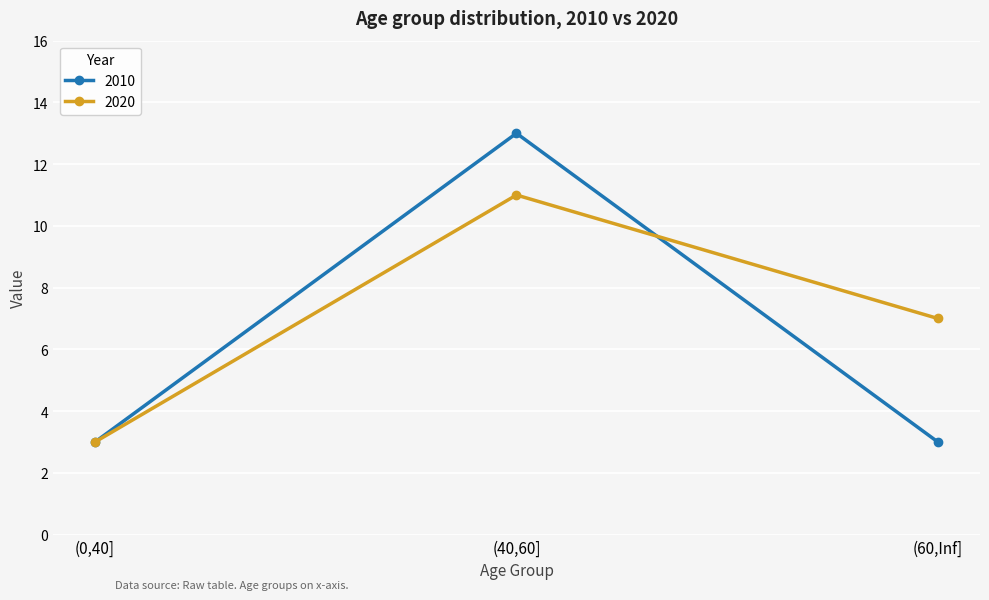

What is the maximum value shown in the chart?

13